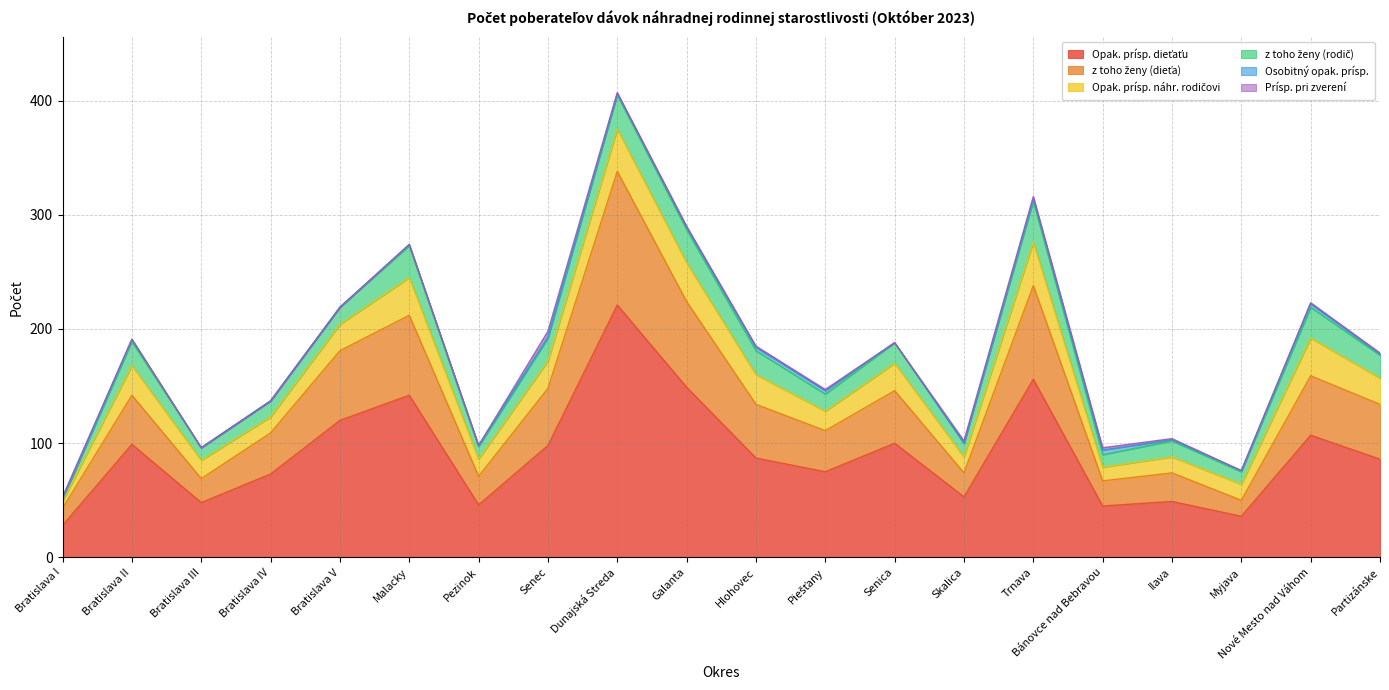

What is the sum of the Opak. prísp. dieťaťu values at Pezinok and Bratislava V?

166